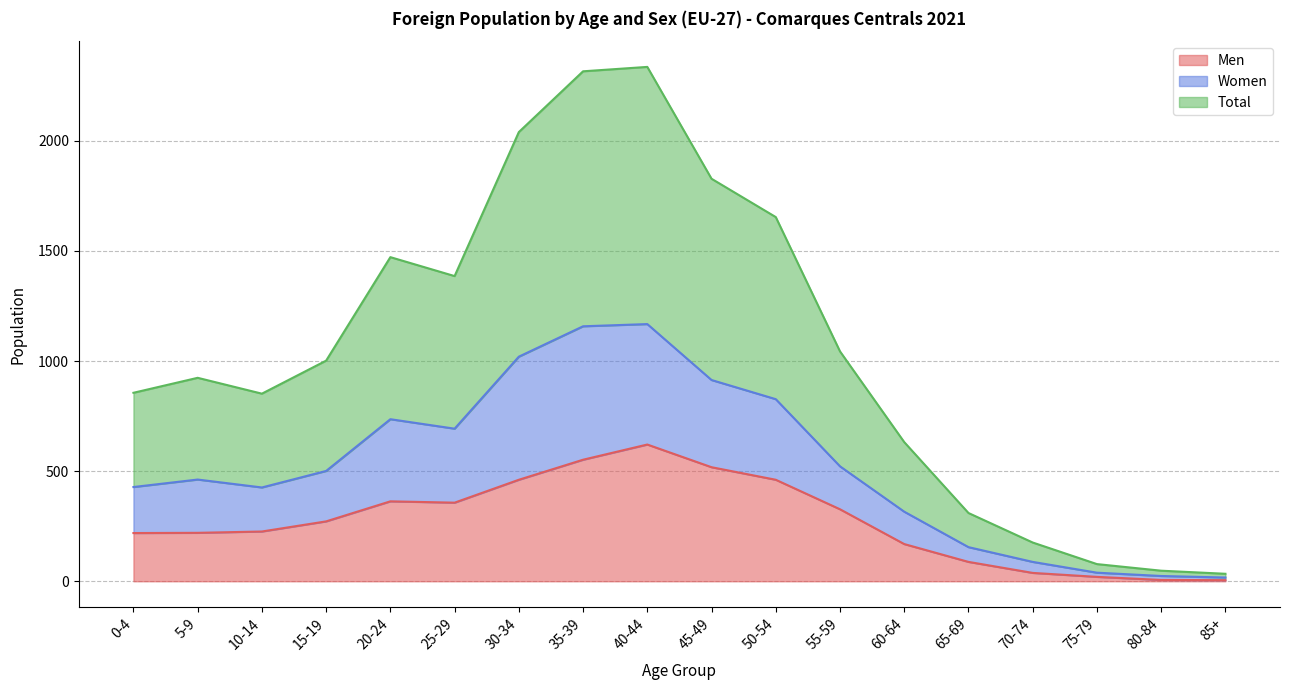

The Women series shows 827 at 50-54. True or false?

True